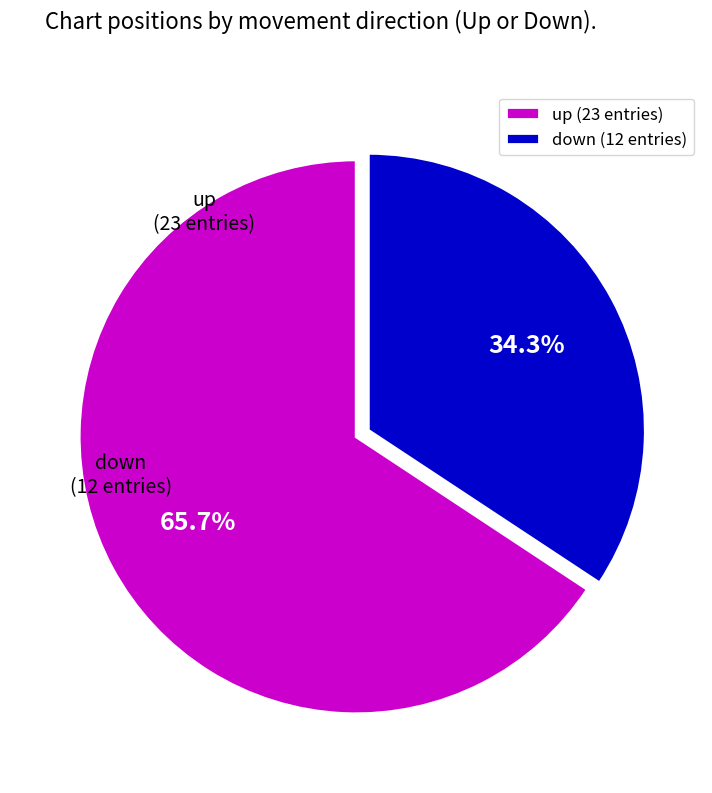

To the nearest percent, what portion does down represent?

34%